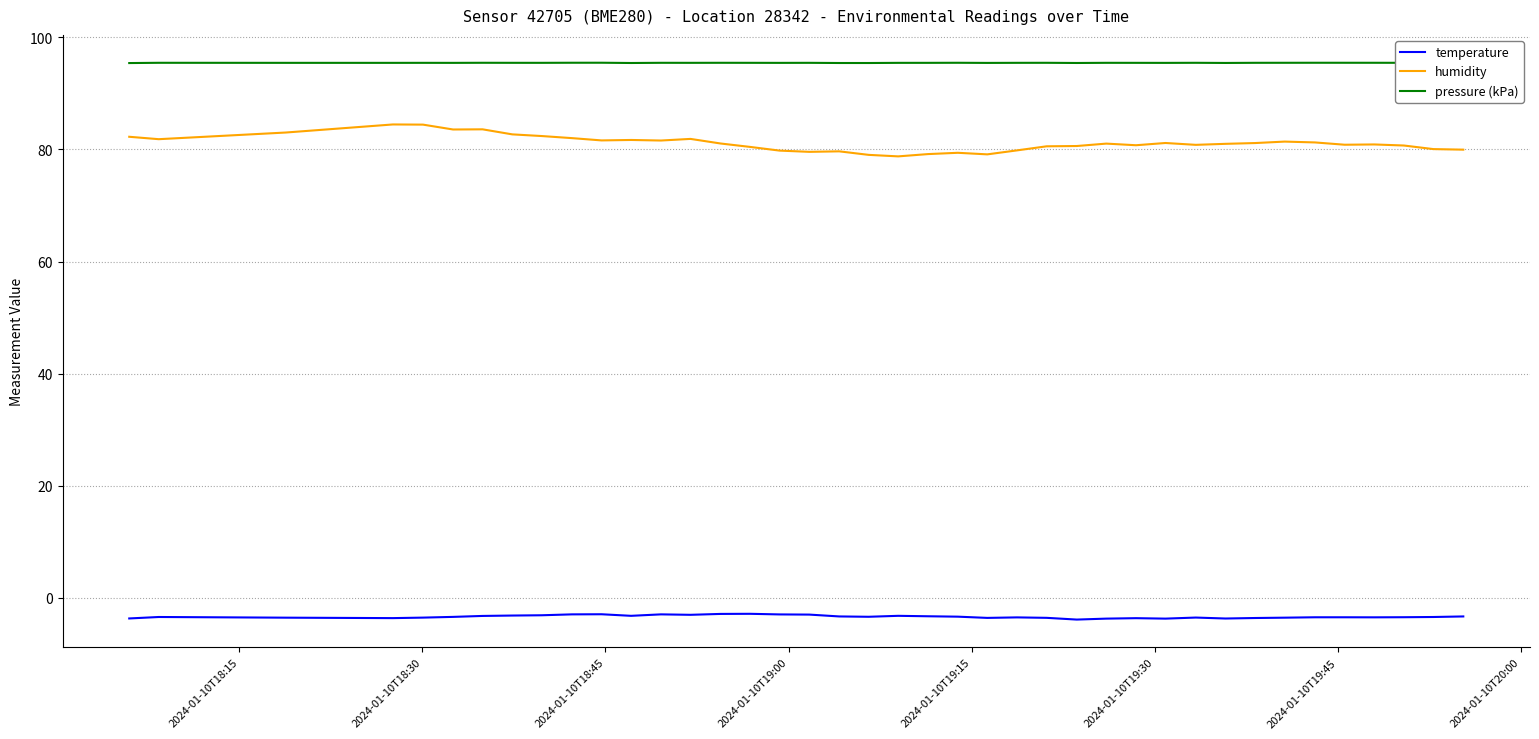

What is the minimum value for pressure (kPa)?

95.4